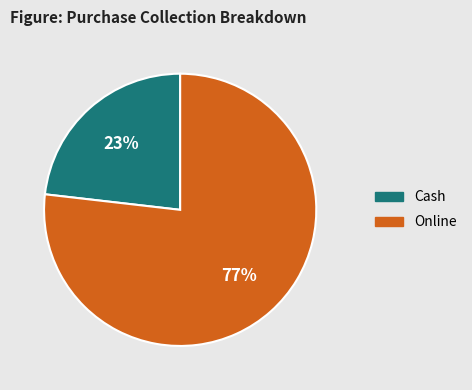

Rank the categories by value from highest to lowest.

Online, Cash